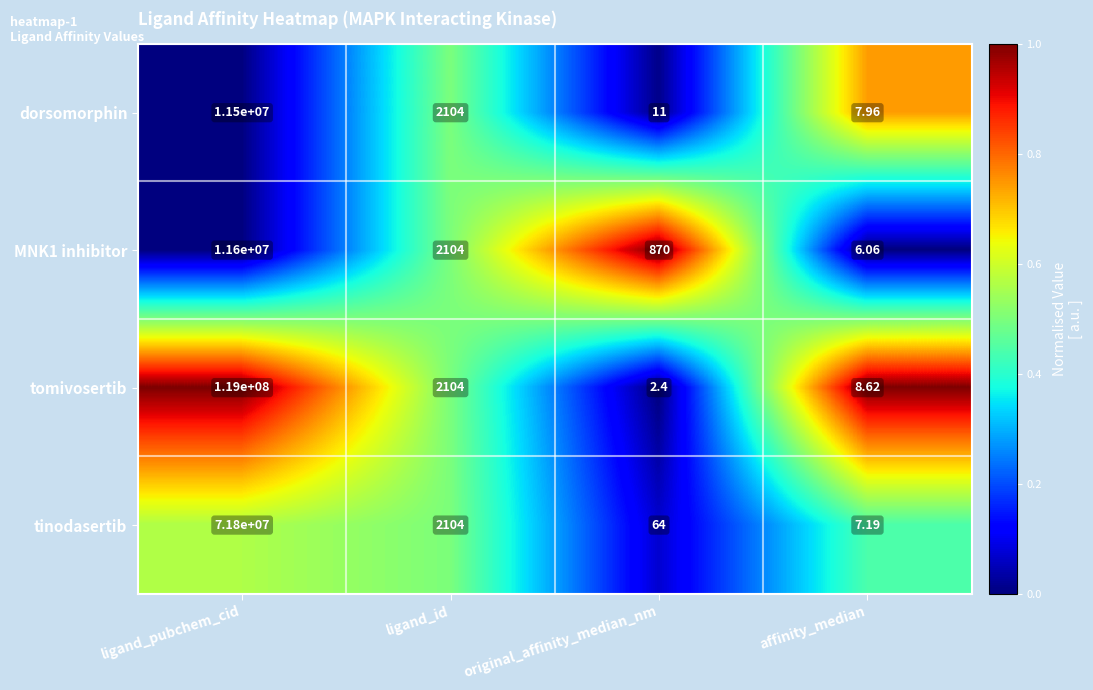

Which series has the largest range (max minus min)?

tomivosertib